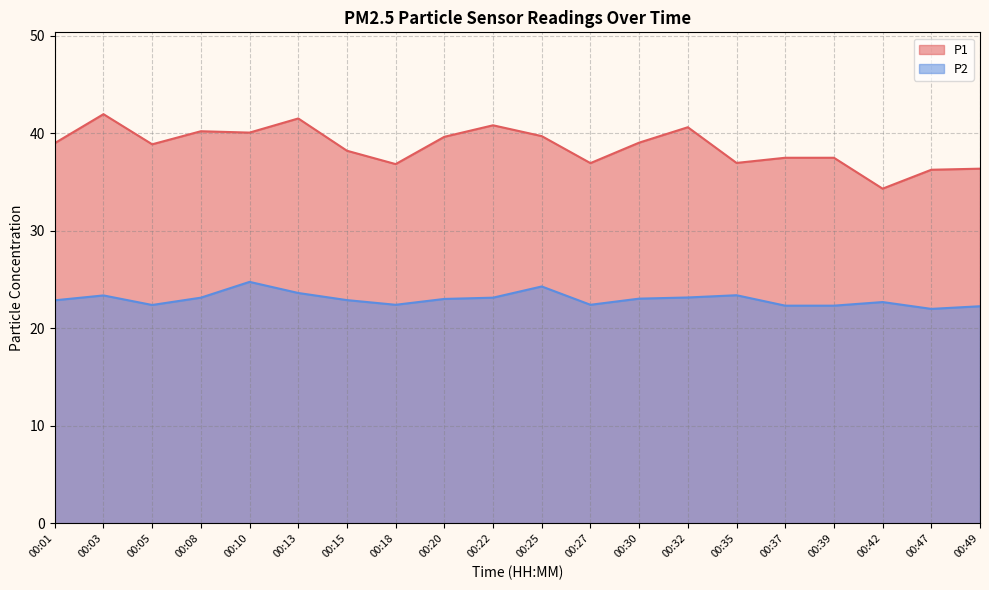

At which label is P1 closest to 38?

00:15